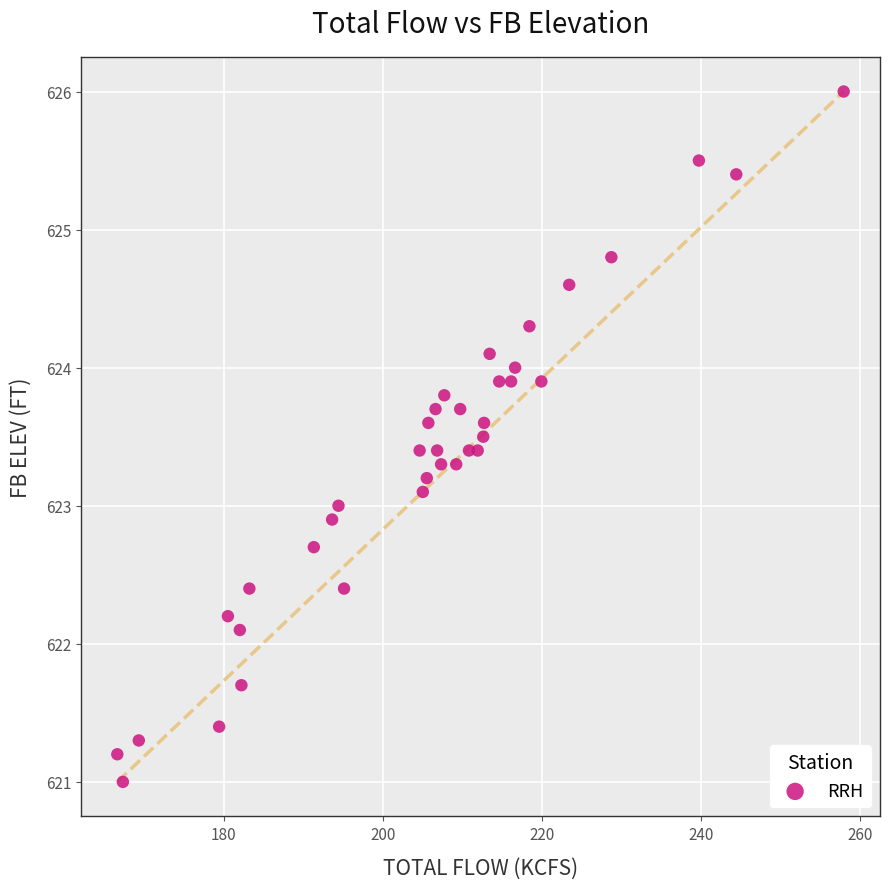

What is the range of X values (max minus min)?

91.3